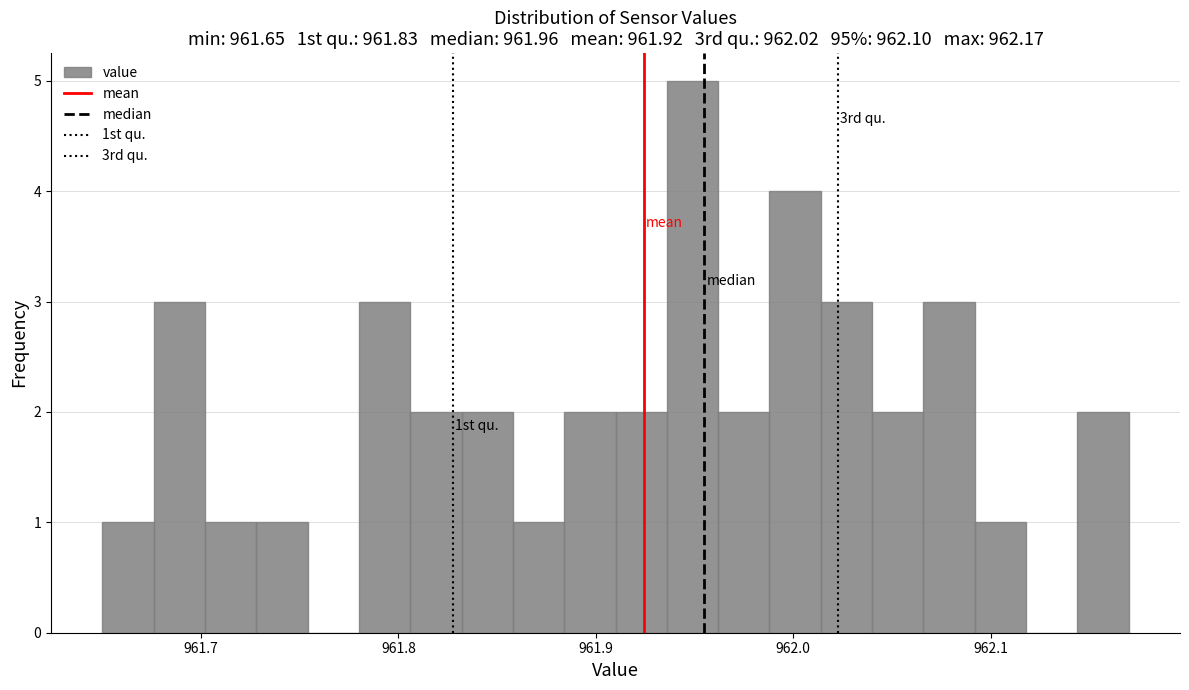

Around what value on the x-axis is the tallest bar? Give the approximate position of its centre, as read against the axis.

961.95